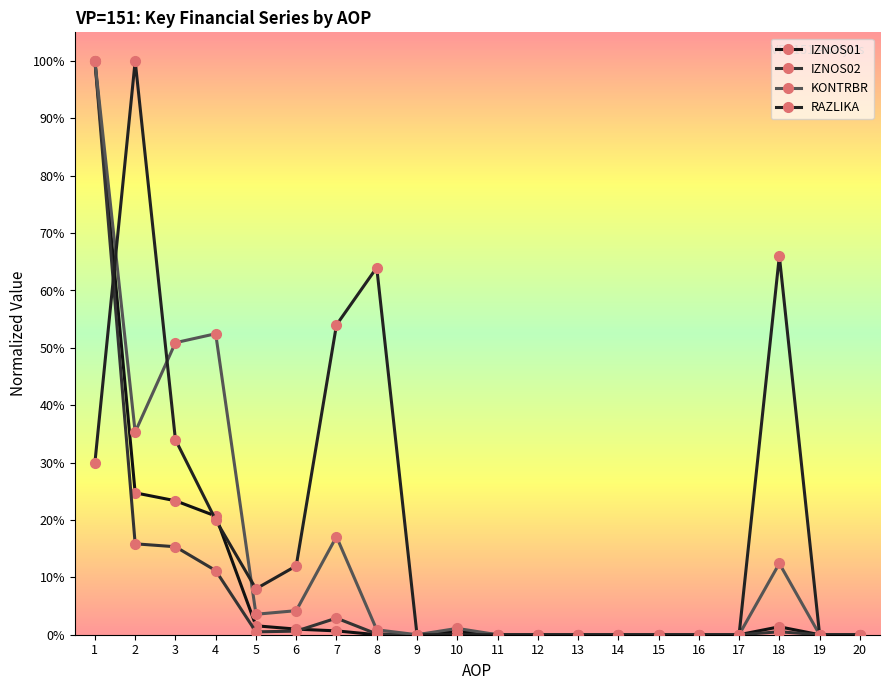

Which category has the lowest value in the IZNOS01 series?

8